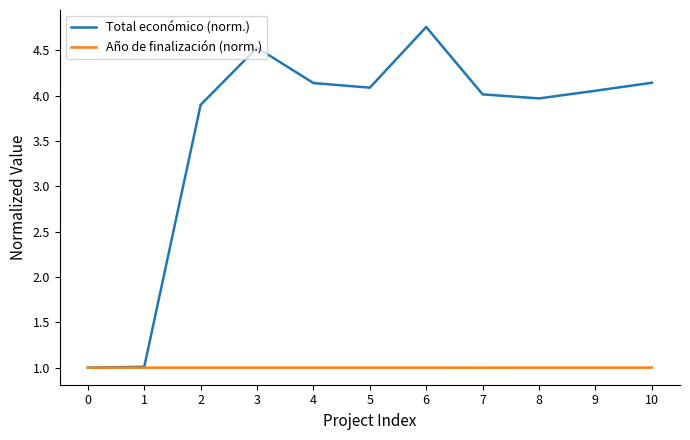

Which series has the widest spread of values?

Total económico (norm.)